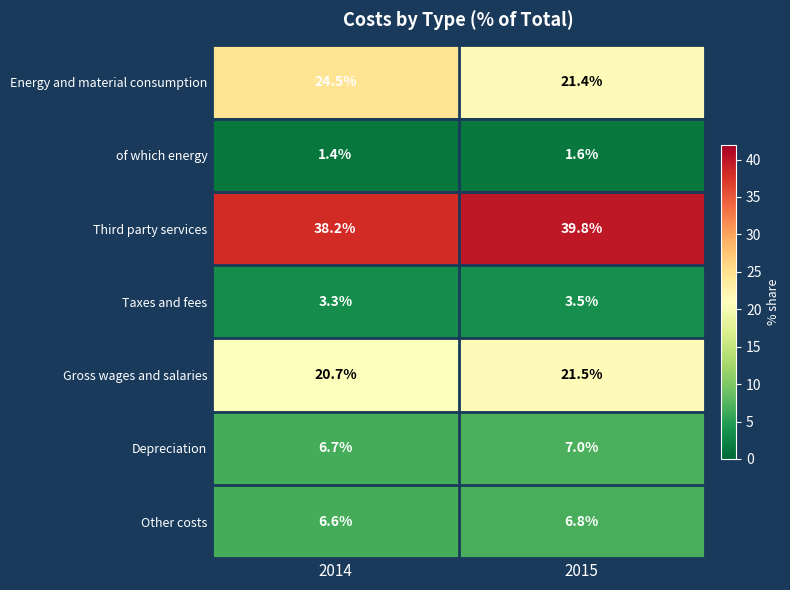

List the labels in order of Taxes and fees value, largest first.

2015, 2014